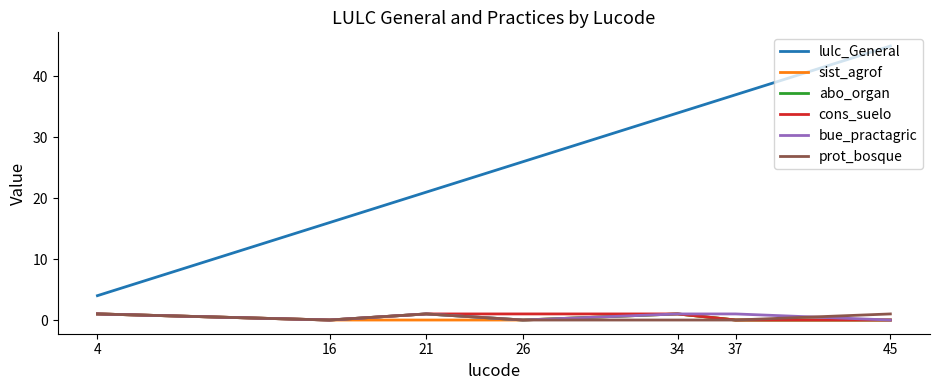

Rank the categories by lulc_General value from highest to lowest.

45, 37, 34, 26, 21, 16, 4